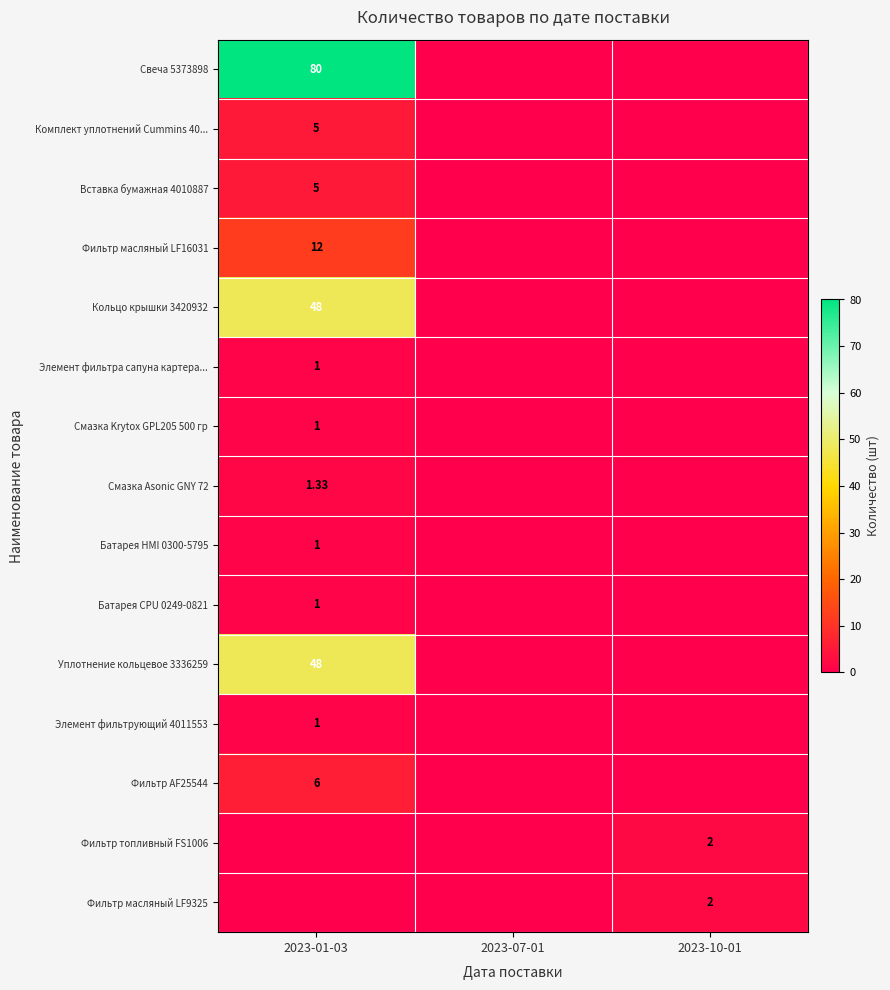

Count the row_6 values in the range 0 to 1.

3